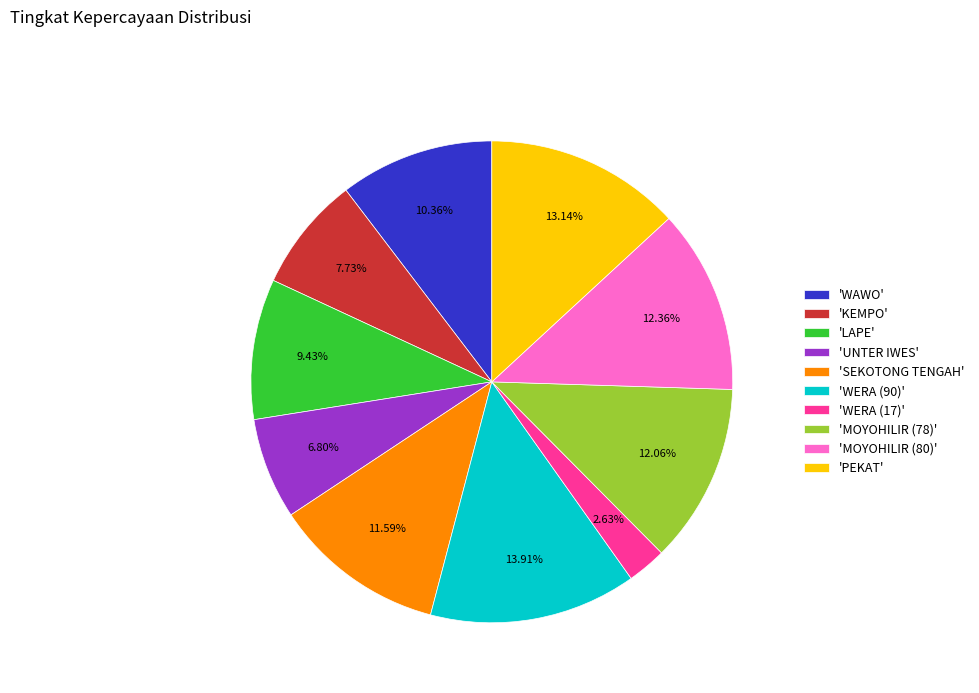

Do 'PEKAT' and 'WERA (17)' together represent more than half of the pie?

No